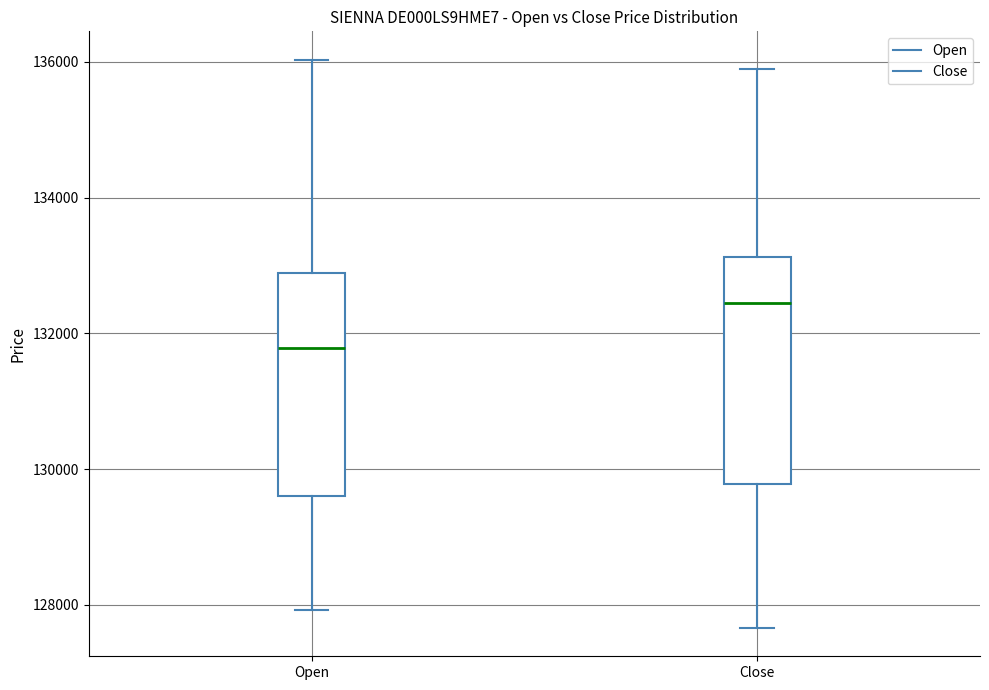

Which box has the lowest median line?

Open